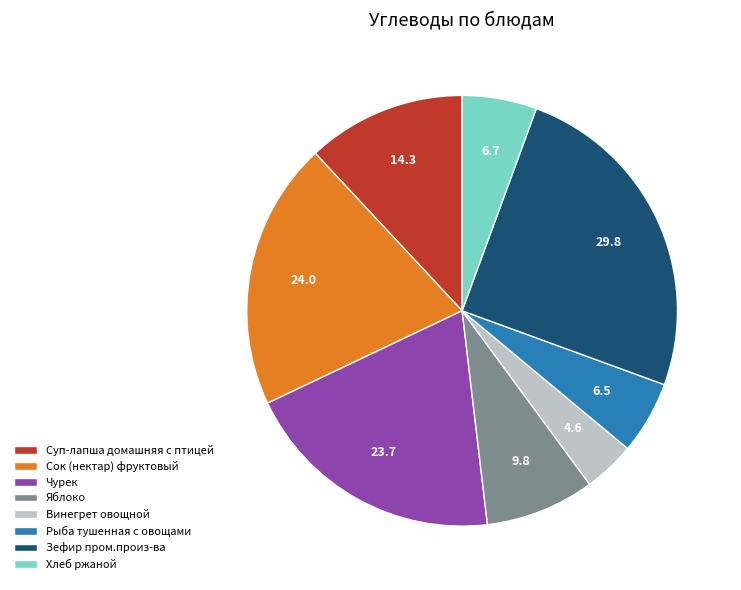

What is the ratio of the value at Сок (нектар) фруктовый to the value at Винегрет овощной?

5.2